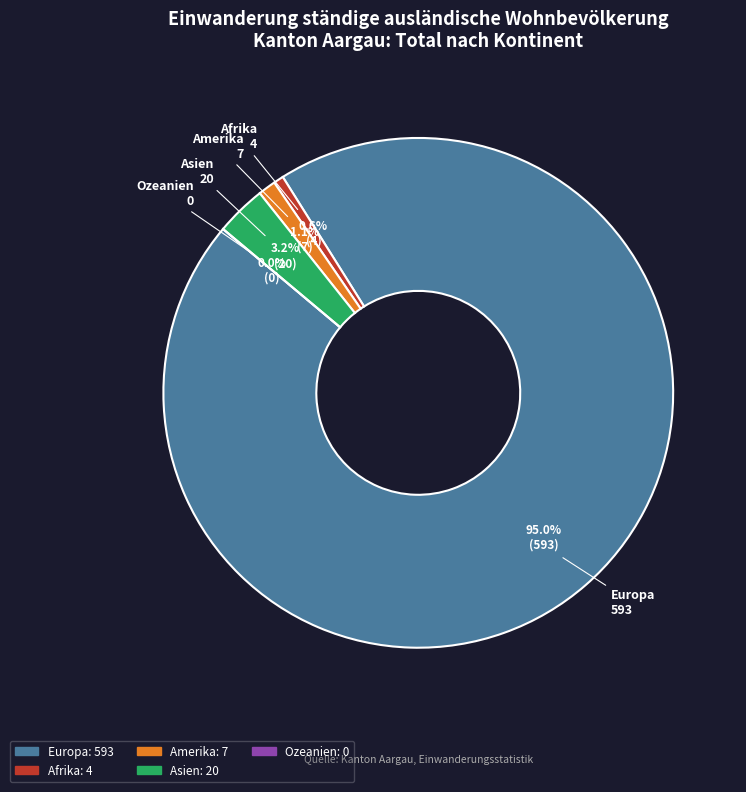

How many slices are in this pie chart?

5